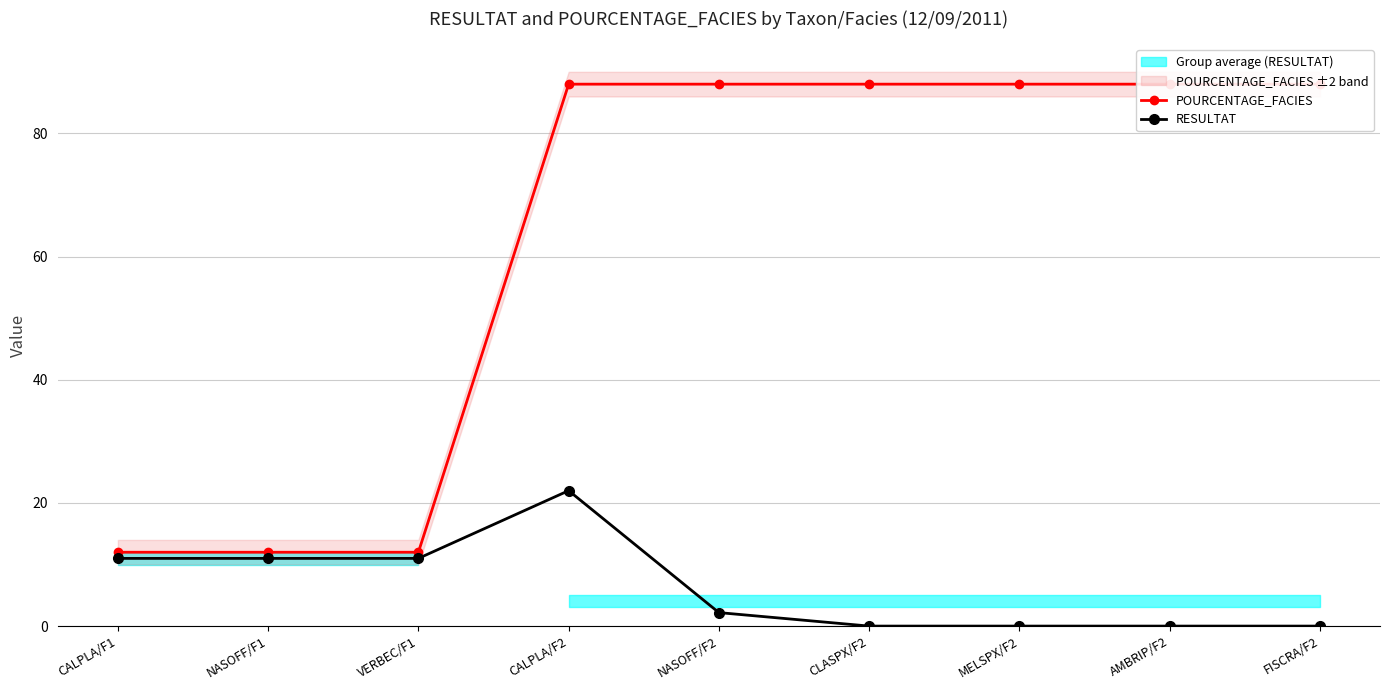

True or false: RESULTAT and POURCENTAGE_FACIES cross at least once.

False